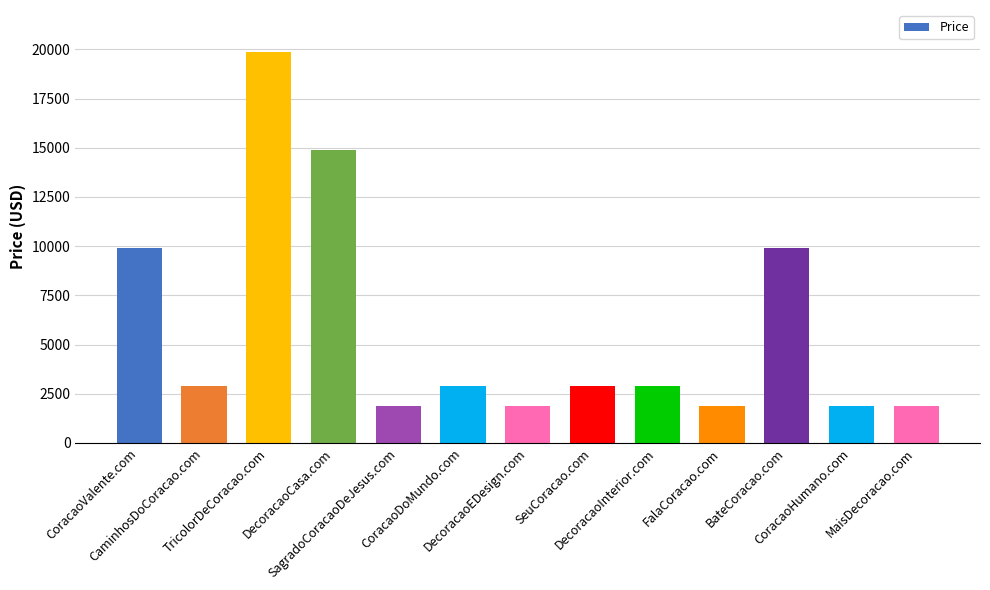

At which label does the data first exceed 2888?

CoracaoValente.com